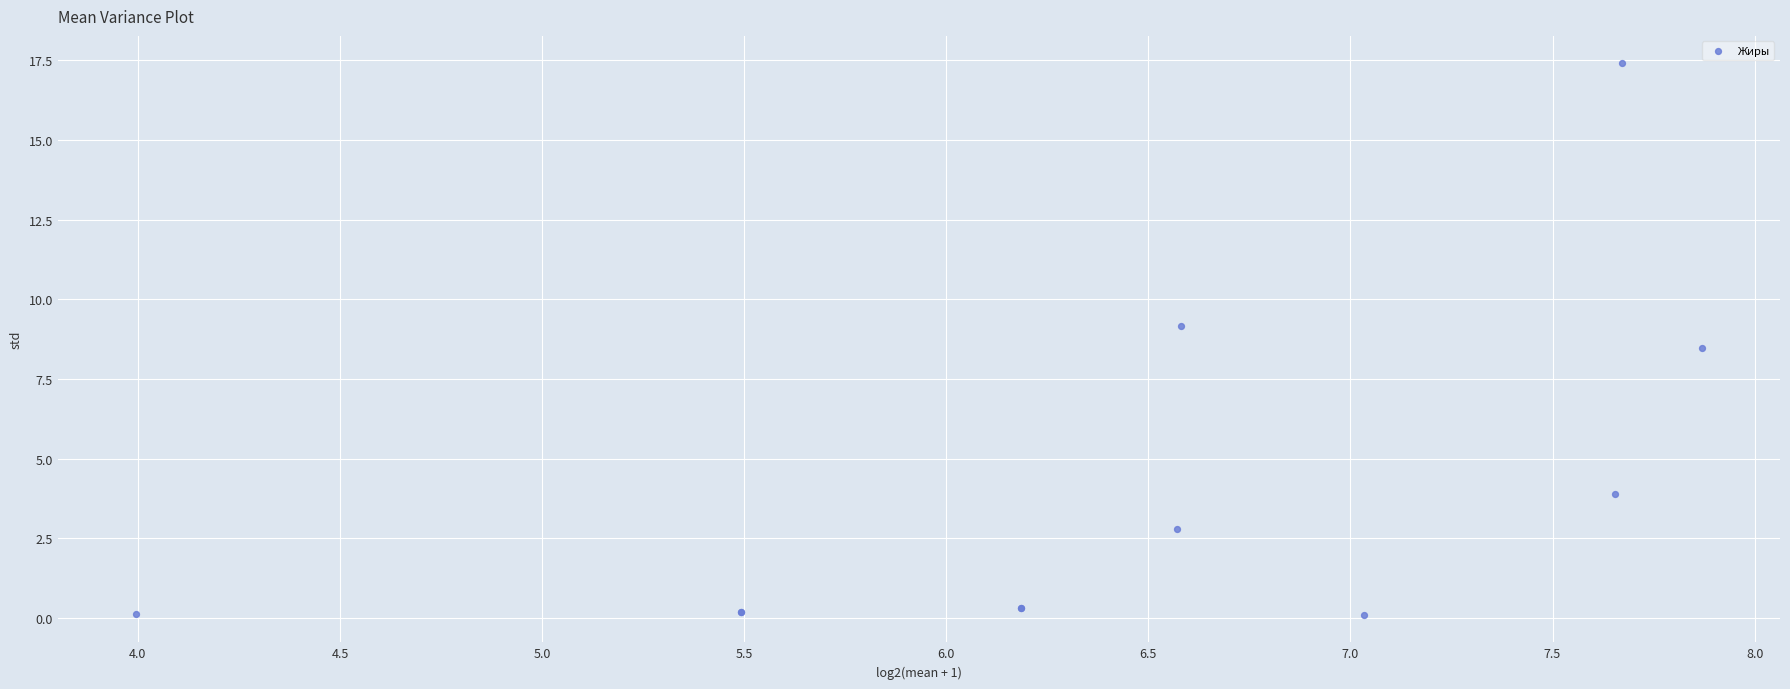

What Y value in the scatter plot is closest to 8?

8.5